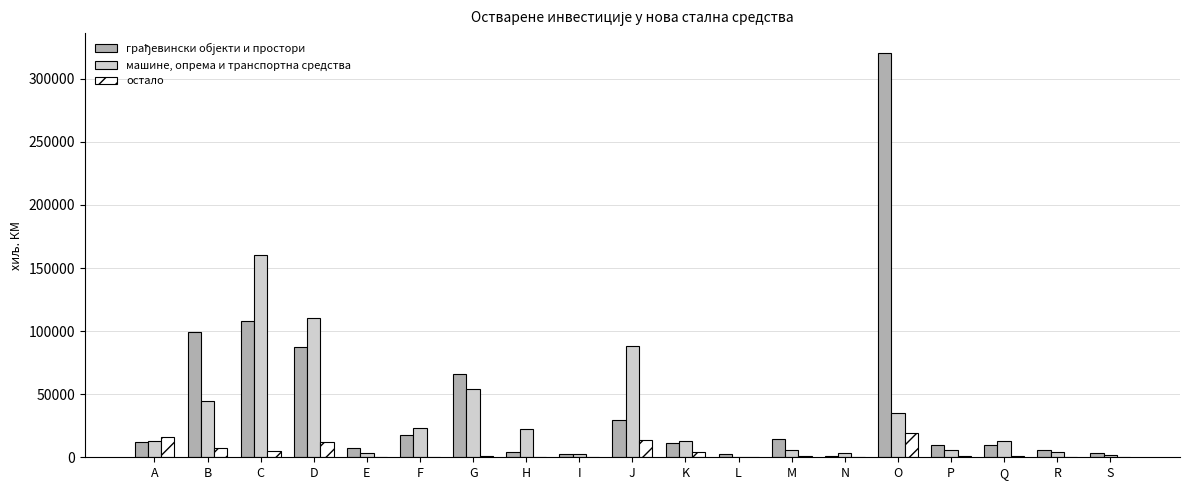

What is the maximum value for машине, опрема и транспортна средства?

160025